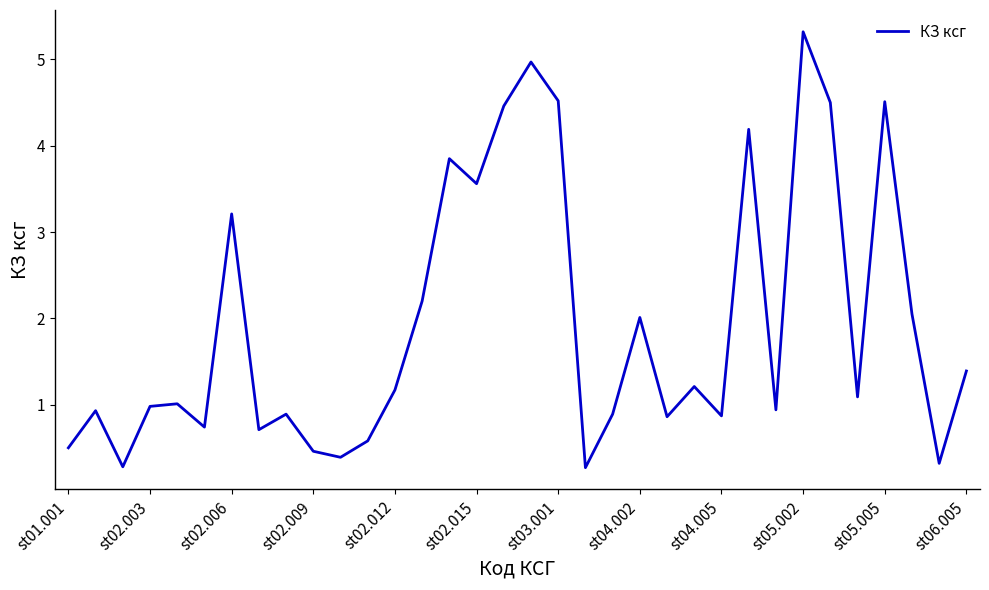

True or false: there are more than 1 points higher than both neighbors.

True